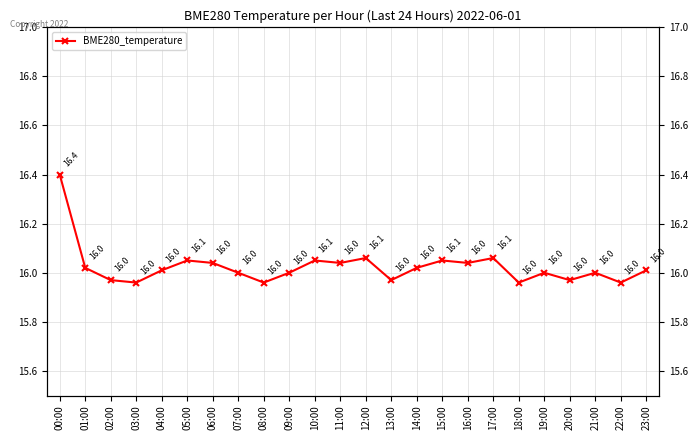

Does the chart have visible grid lines?

Yes